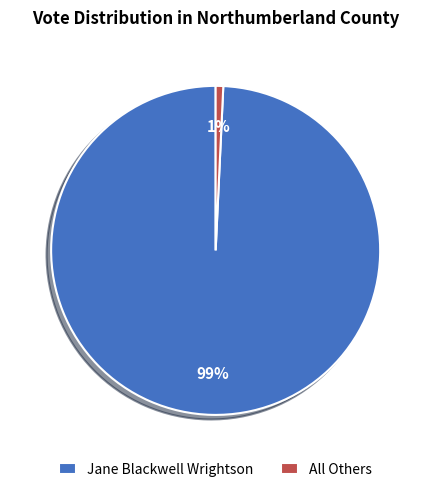

Count the number of slices in the pie.

2